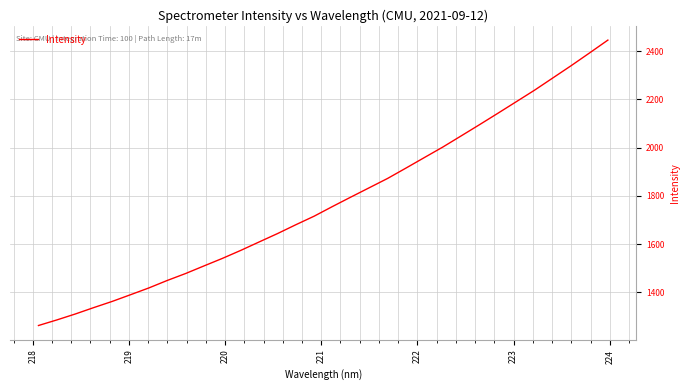

What is the greatest value displayed?

2446.3